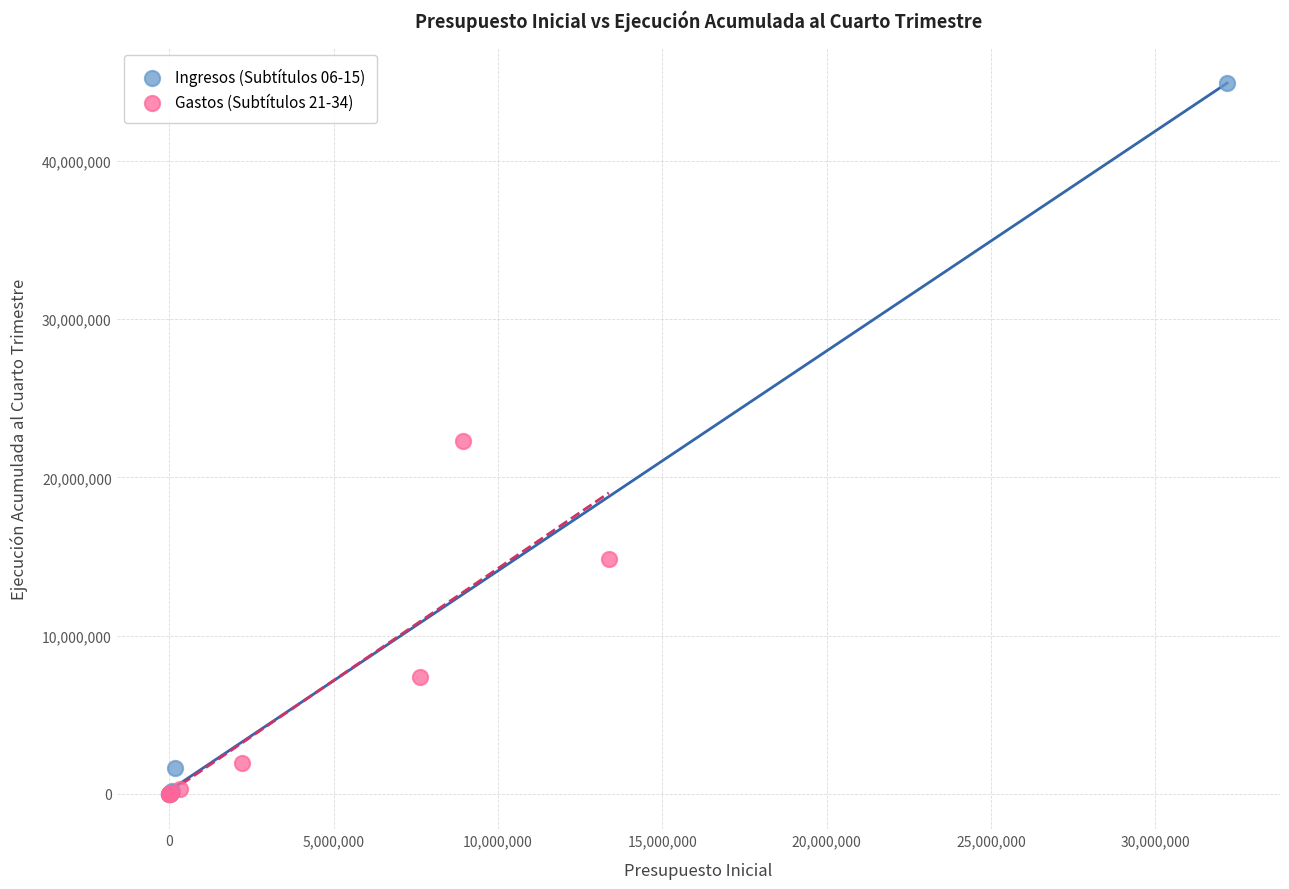

Which series has the widest spread of Y values?

Ingresos (Subtítulos 06-15)